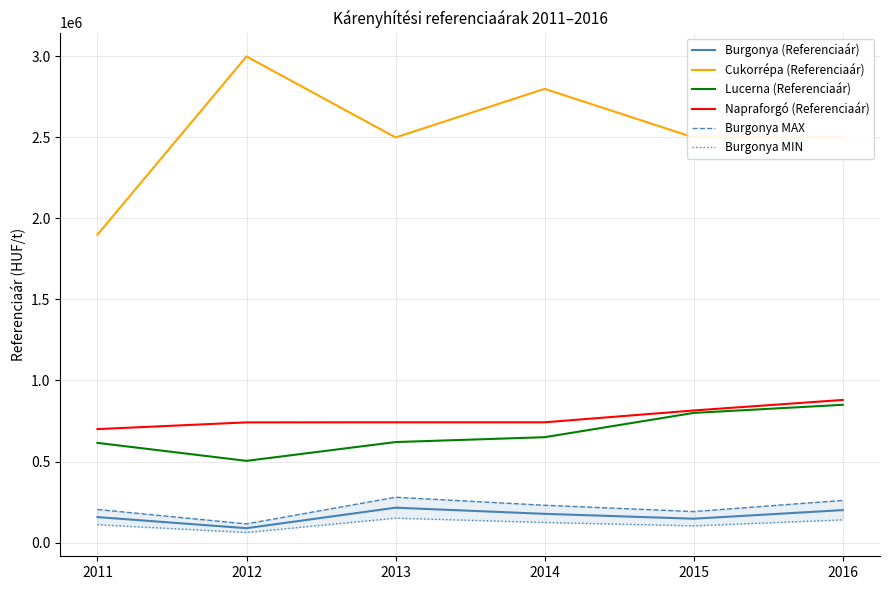

Reading right to left, transcribe all the data shown in this chart.

Burgonya (Referenciaár): 2016=200000	2015=147000	2014=177000	2013=215000	2012=88500	2011=157000
Cukorrépa (Referenciaár): 2016=2500000	2015=2500000	2014=2800000	2013=2500000	2012=3000000	2011=1900000
Lucerna (Referenciaár): 2016=850000	2015=800000	2014=650000	2013=620000	2012=504000	2011=615000
Napraforgó (Referenciaár): 2016=880000	2015=815000	2014=742000	2013=742000	2012=741500	2011=700000
Burgonya MAX: 2016=260000	2015=191100	2014=230100	2013=279500	2012=115000	2011=204000
Burgonya MIN: 2016=140000	2015=102900	2014=123900	2013=150500	2012=62000	2011=109900